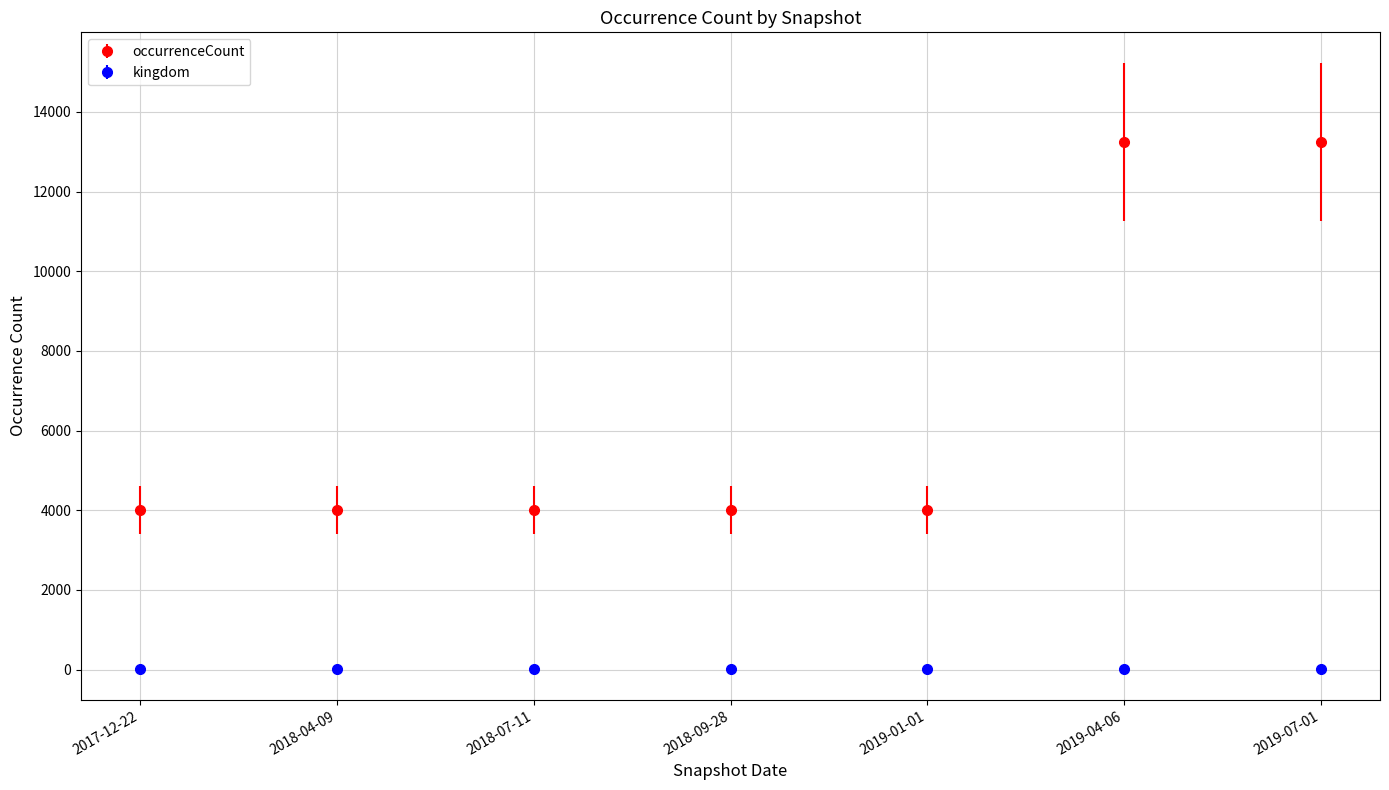

What is the difference between the maximum and second lowest values in the occurrenceCount series?

9252